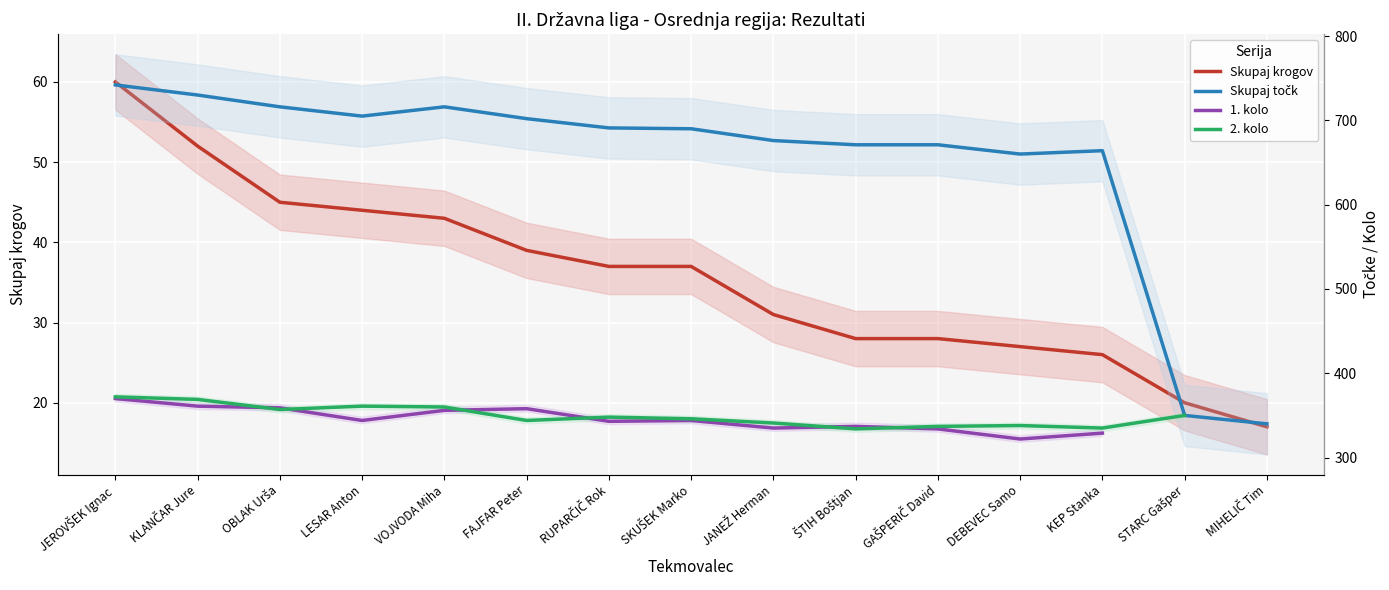

At how many categories does at least one series exceed 134?

15